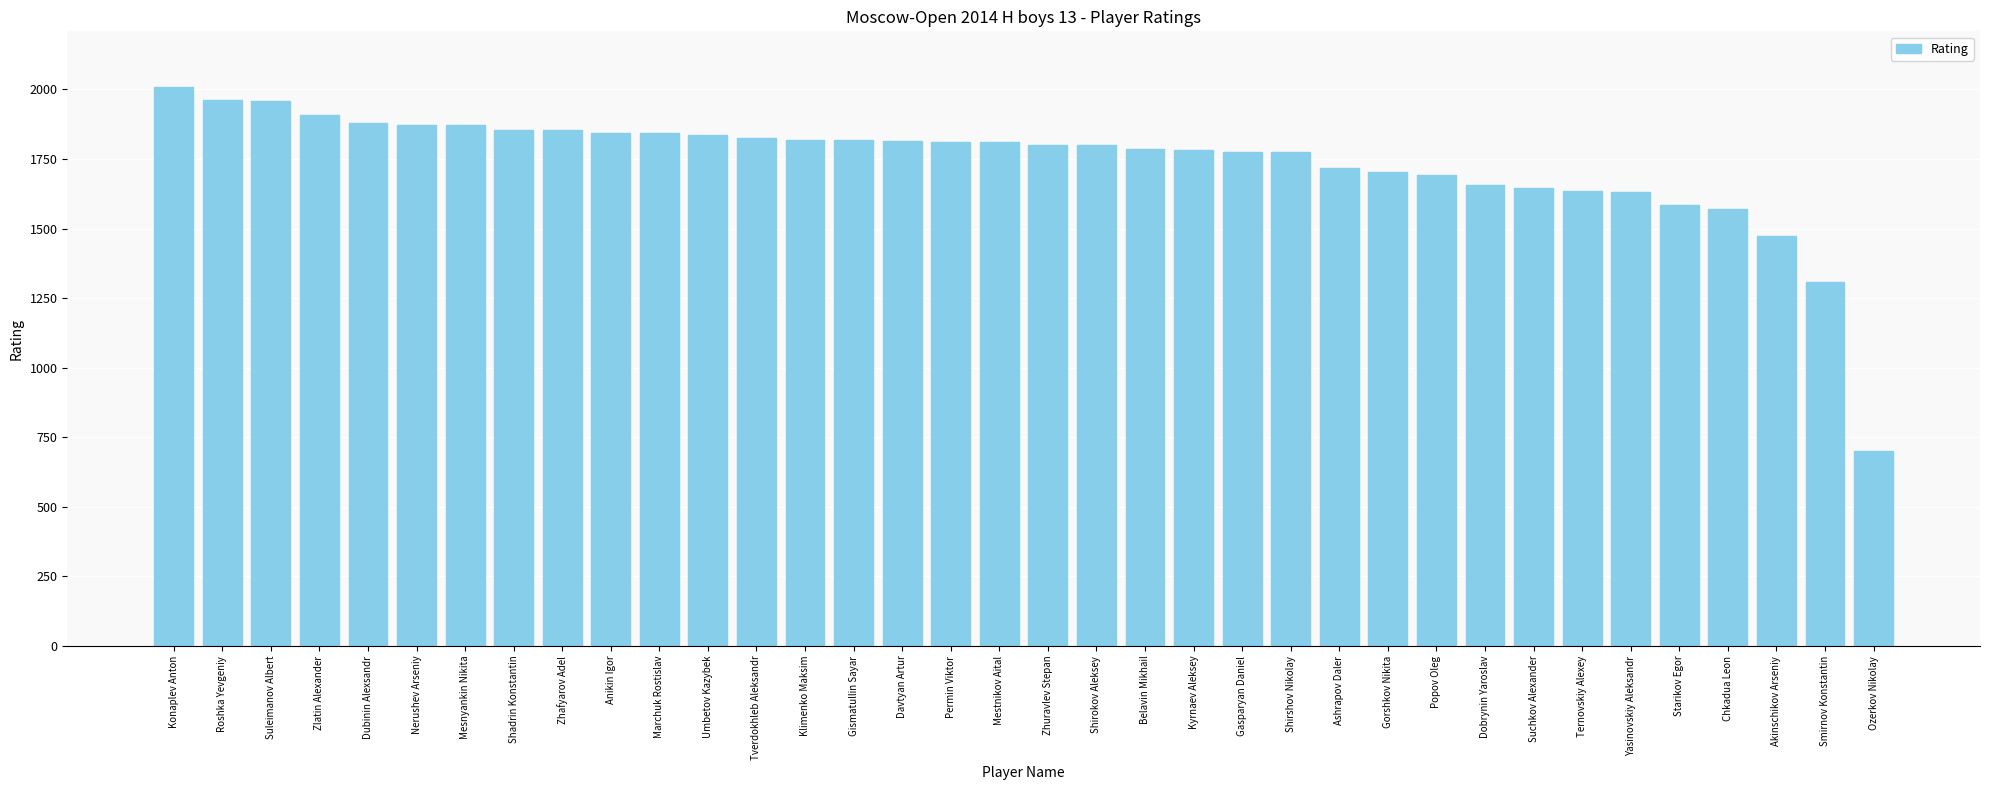

How many bars are there in total?

36